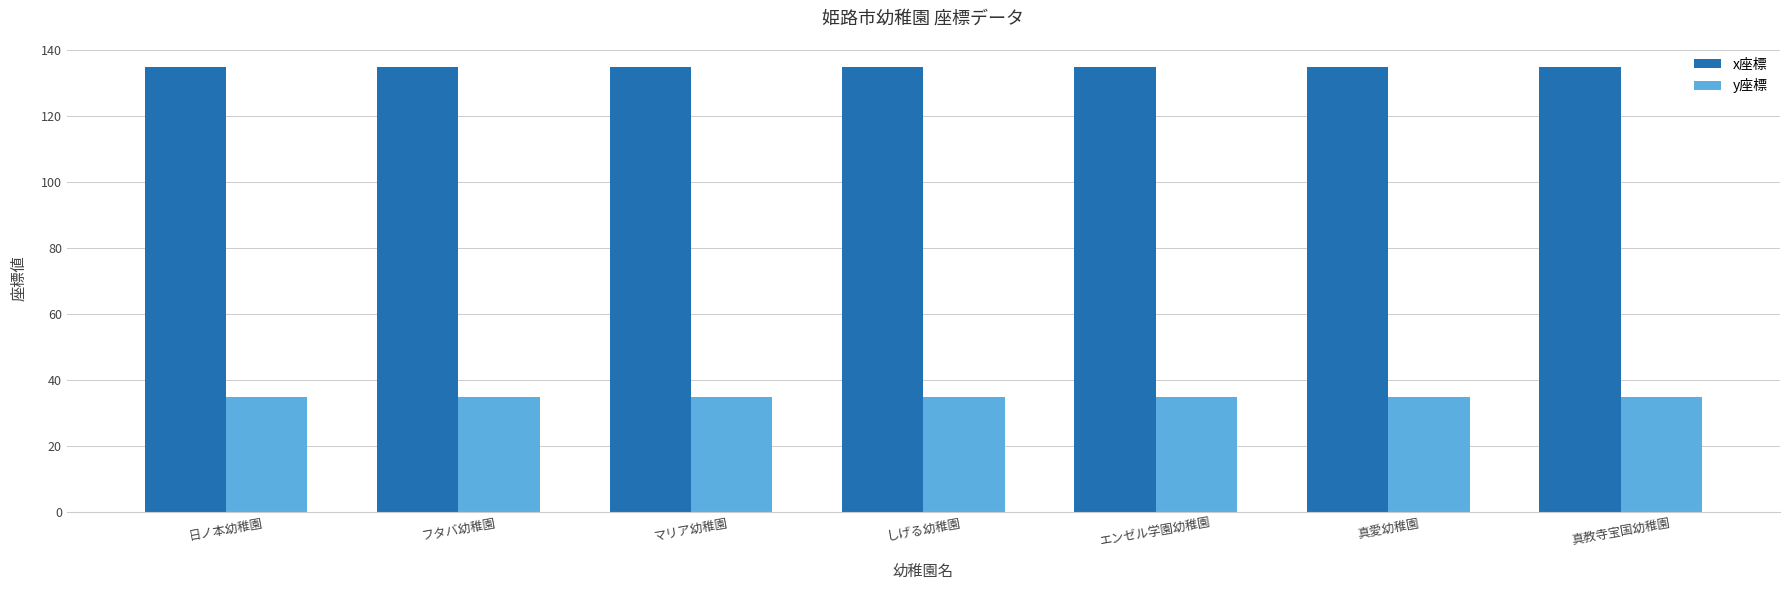

Is the value of x座標 at 真愛幼稚園 greater than the value of y座標 at エンゼル学園幼稚園?

Yes